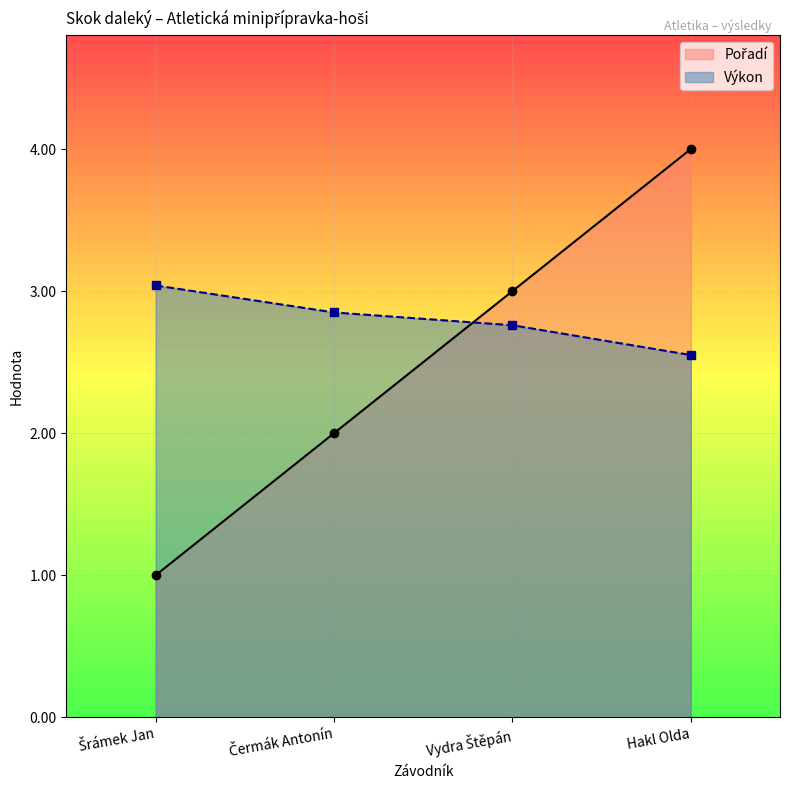

What is the maximum value shown in the chart?

4.0